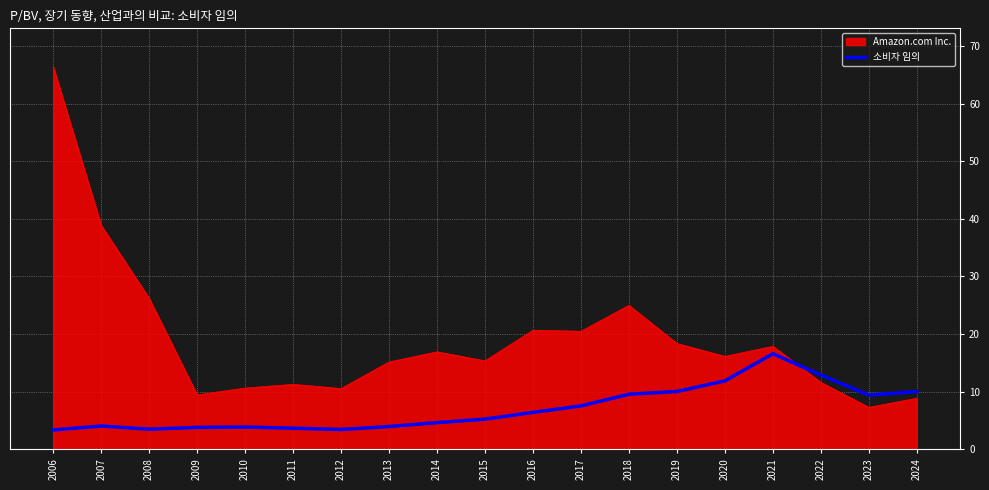

True or false: 소비자 임의 has a value of 9.4 at 2023.

True